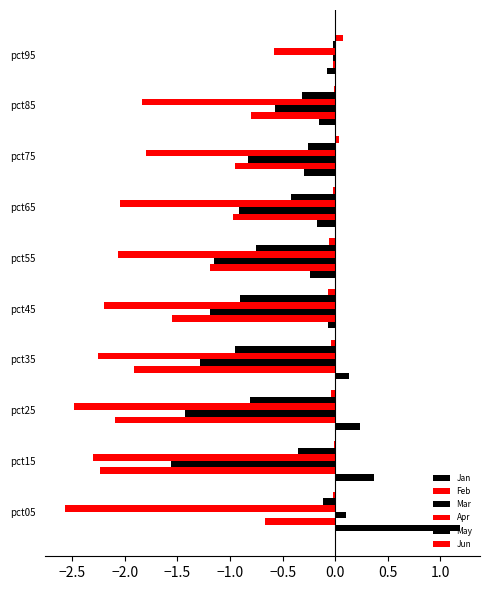

Which series has the widest spread of values?

Feb